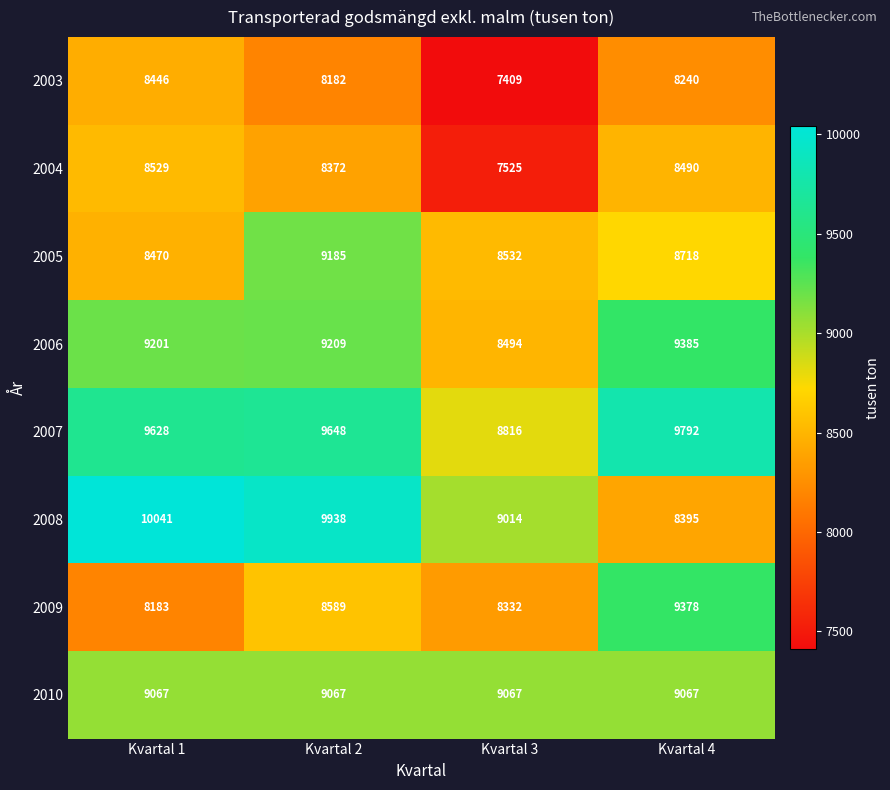

What is the maximum value shown in the chart?

10041